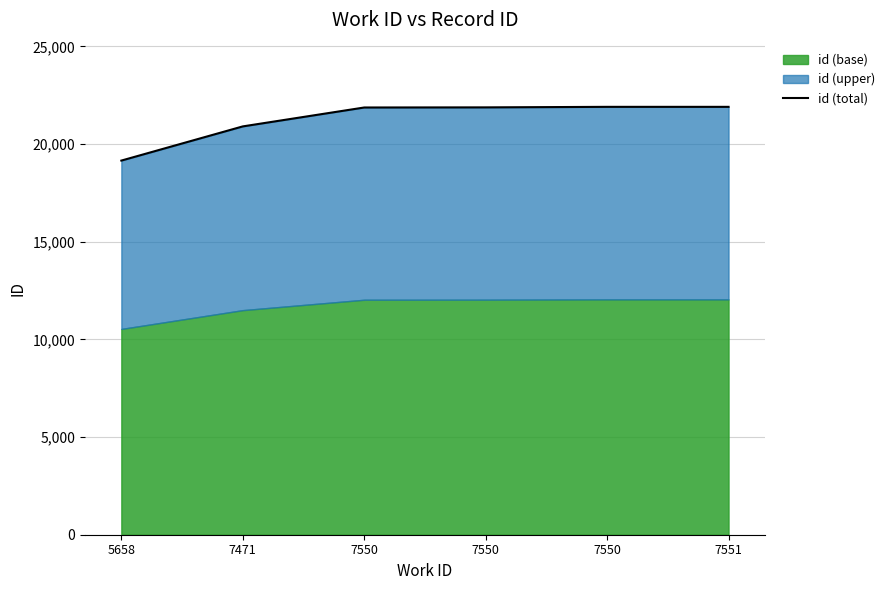

List the labels in order of value, largest first.

7550, 7551, 7550, 7550, 7471, 5658